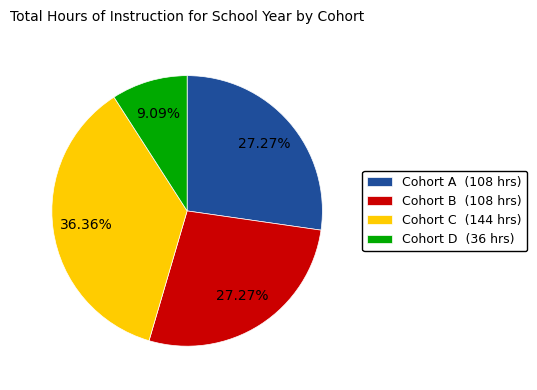

Which category has the smallest portion of the pie?

Cohort D (36 hrs)